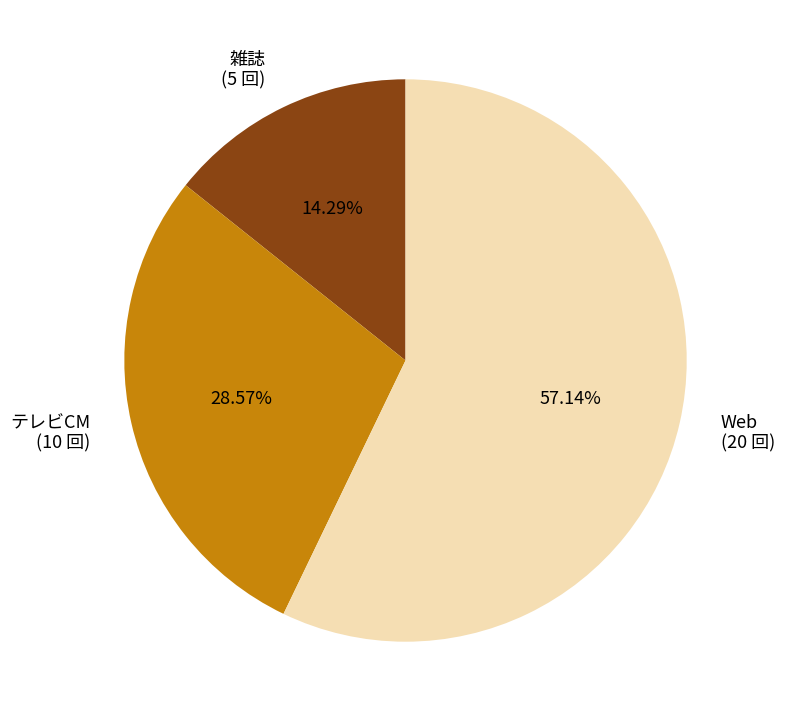

Is there any slice that represents more than half of the pie?

Yes